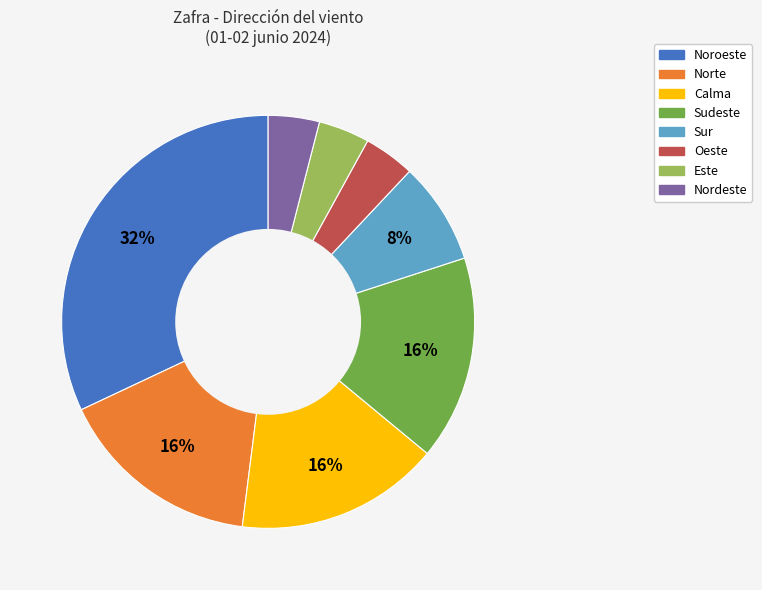

True or false: Calma accounts for 1% of the total.

False